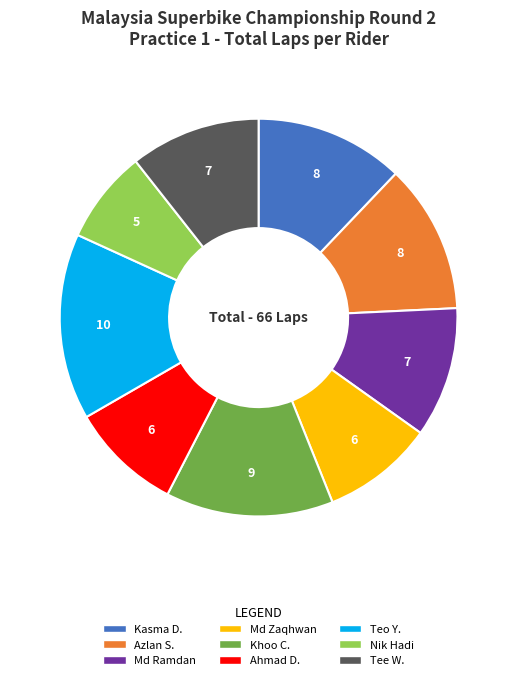

Is there a majority slice in this chart?

No